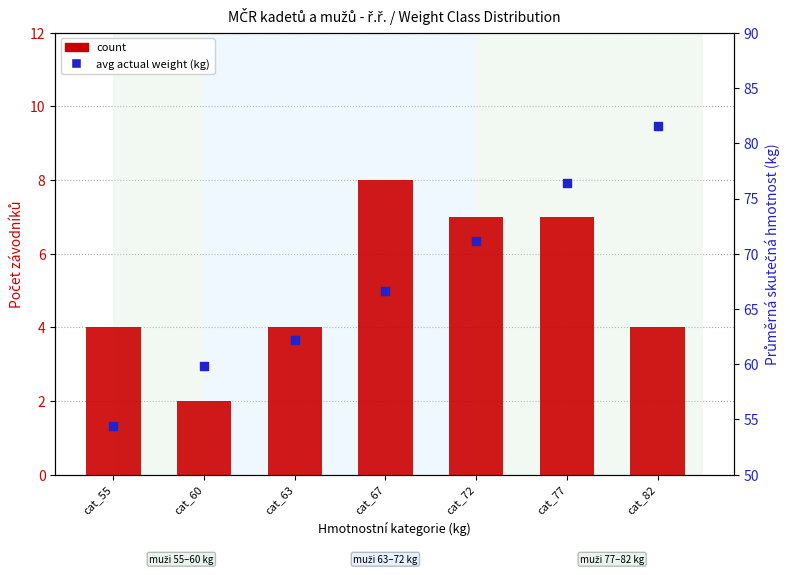

Is the value of count at cat_77 greater than the value of avg actual weight (kg) at cat_55?

No